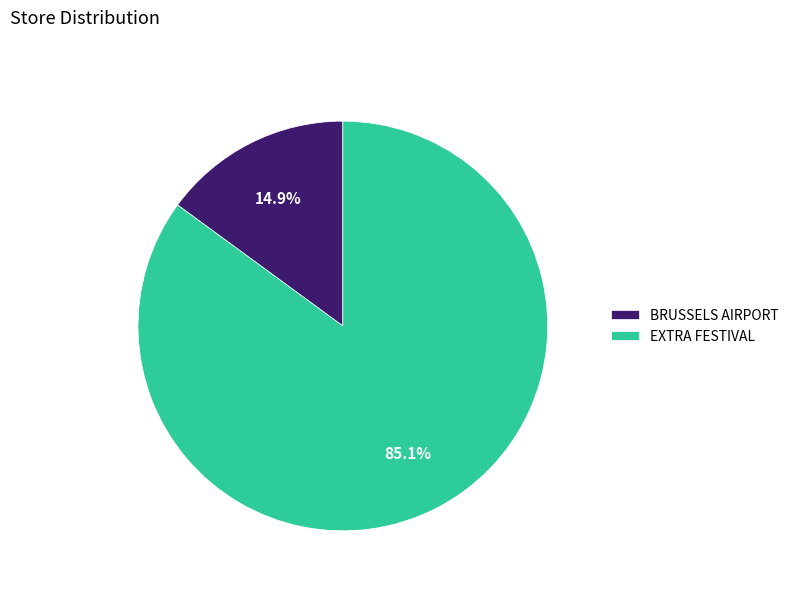

Is it true that BRUSSELS AIRPORT is 15% of the pie?

True